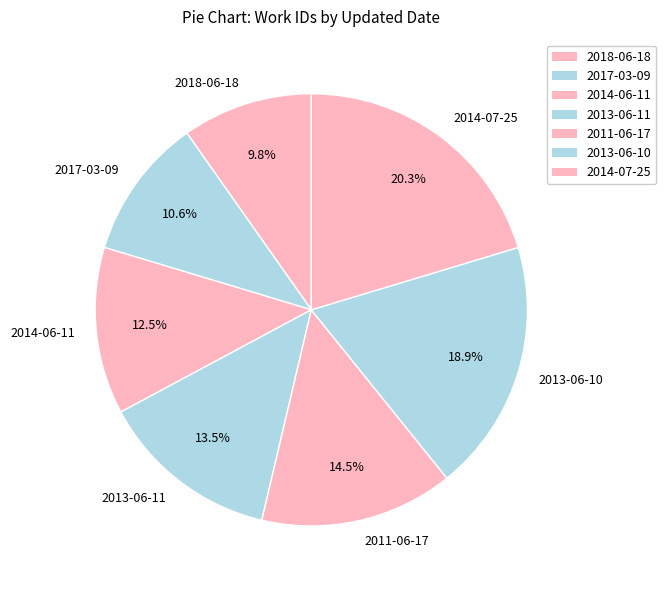

Which slice is the largest?

2014-07-25